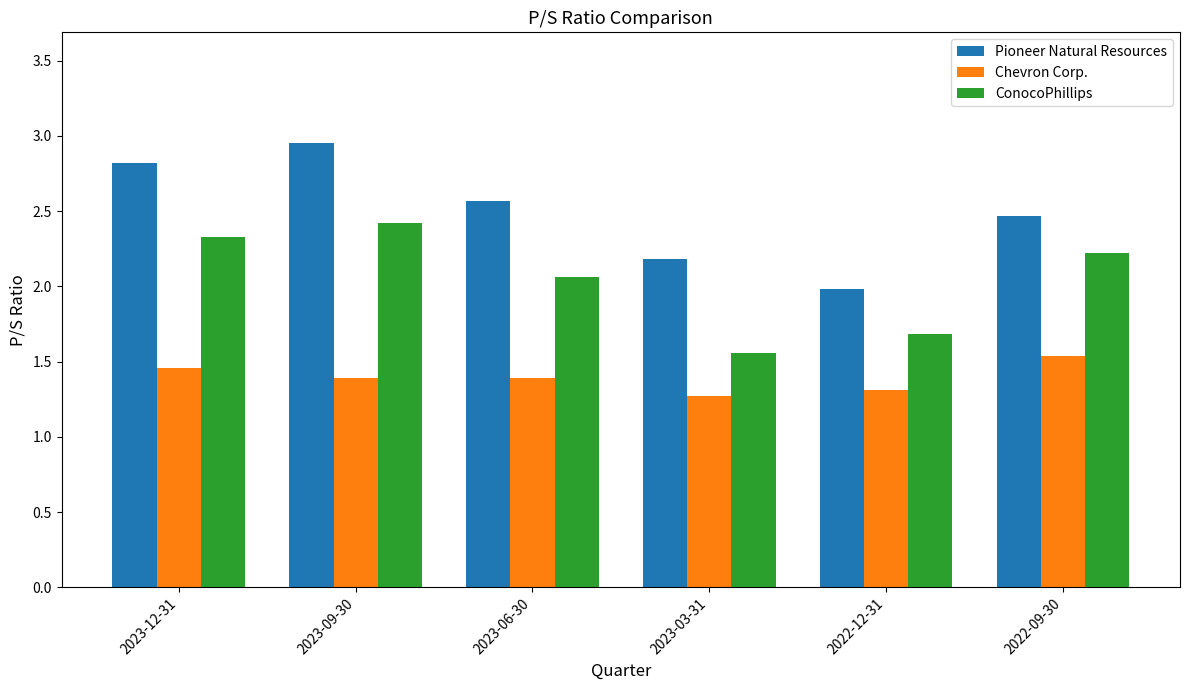

How many series are shown in this chart?

3